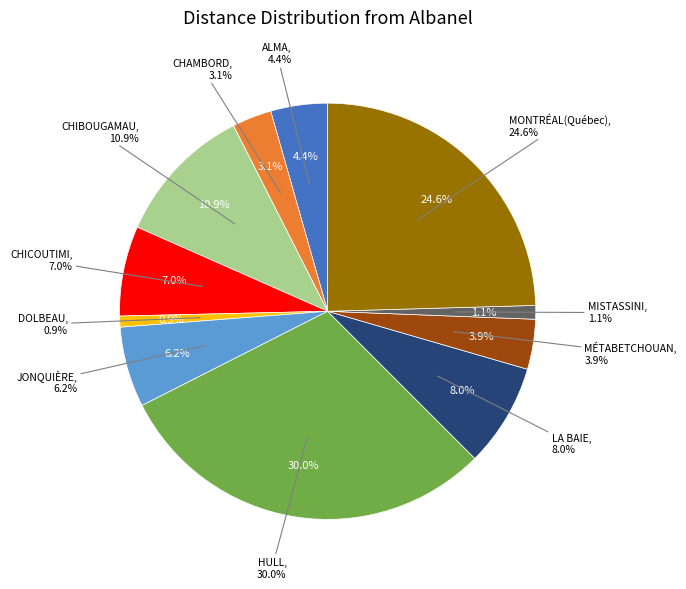

To the nearest percent, what is the difference between the largest and smallest slice percentages?

29%